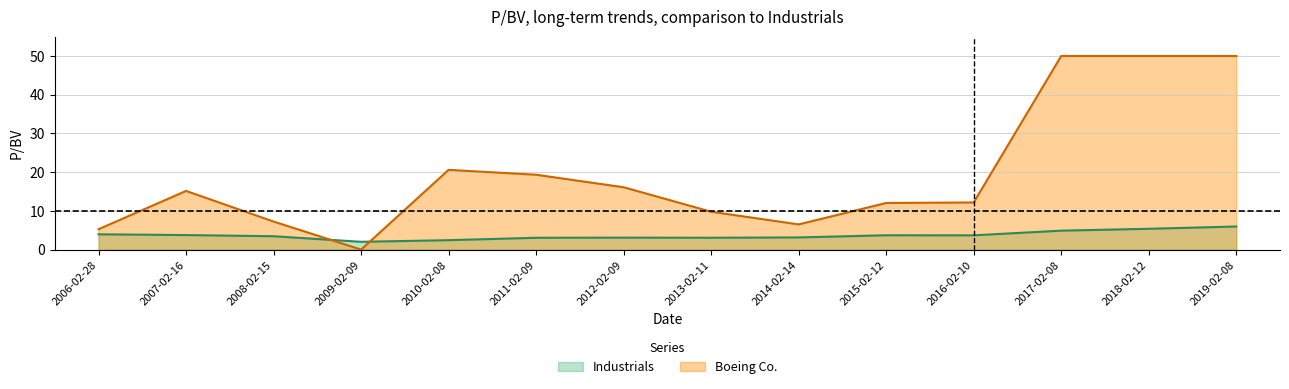

How many points are lower than both their immediate neighbors (excluding endpoints)?

3